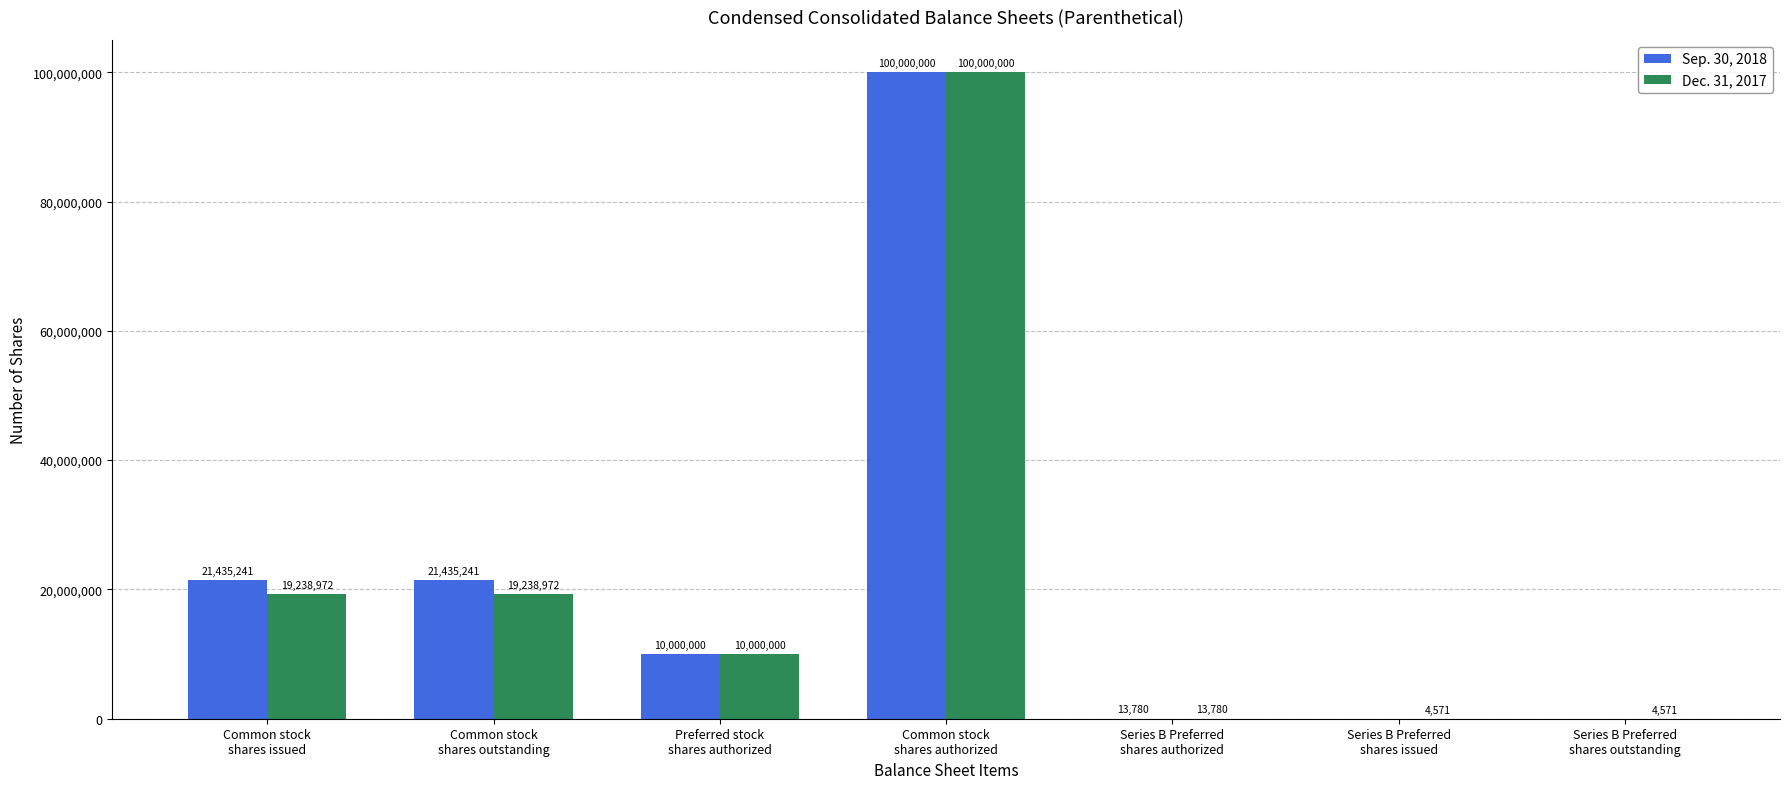

What is the maximum value shown in the chart?

100000000